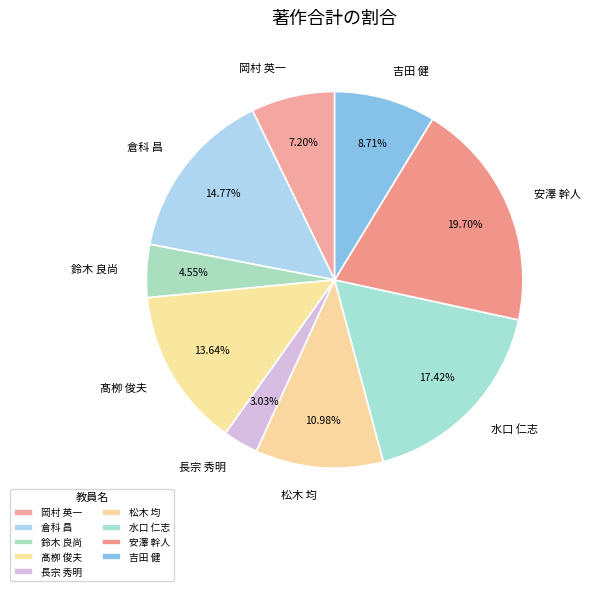

What is the total percentage of 倉科 昌 and 松木 均?

25.8%